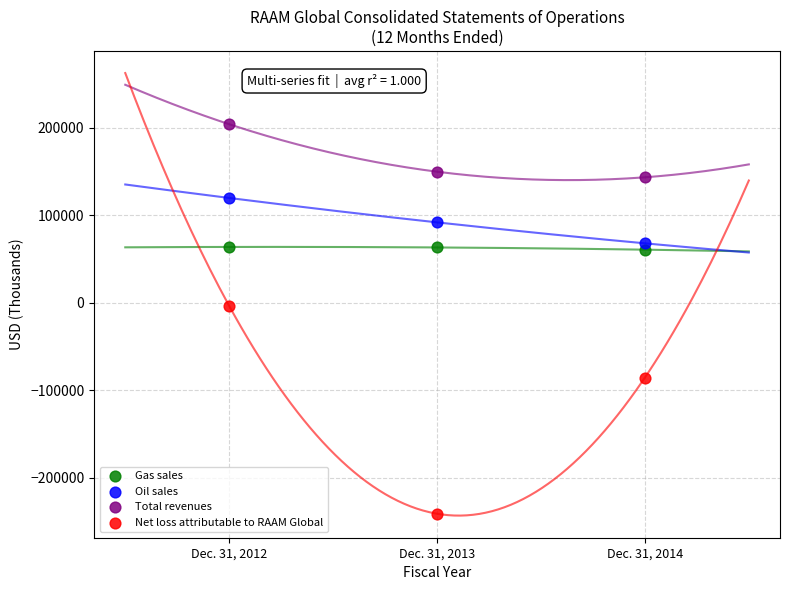

Which series contains the lowest Y value?

Net loss attributable to RAAM Global